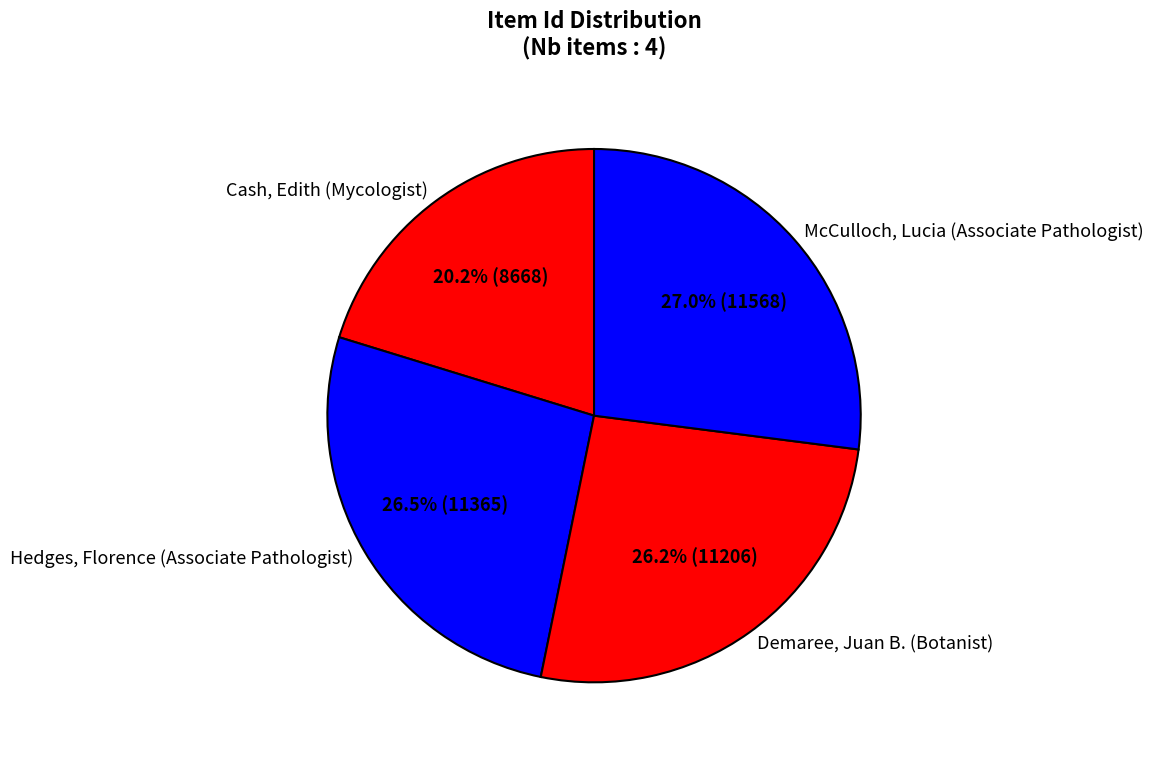

How many slices are in this pie chart?

4